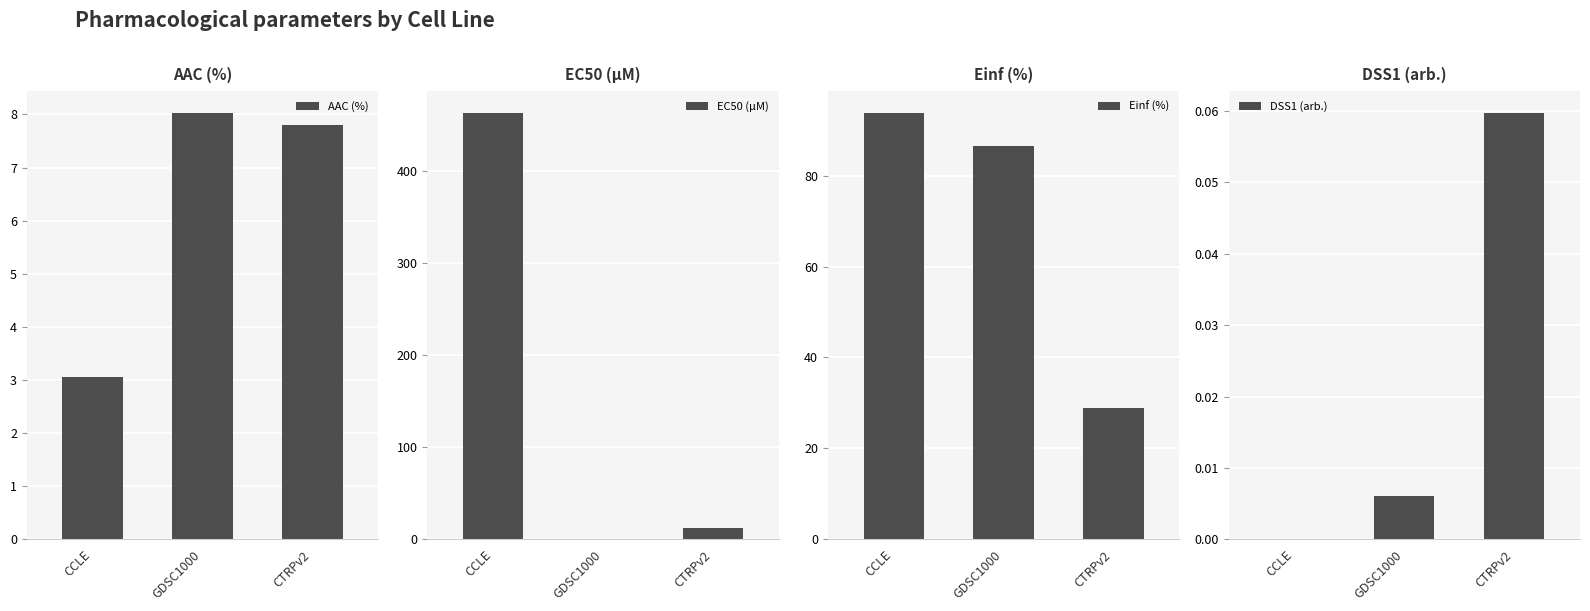

How many distinct data groups are displayed?

4